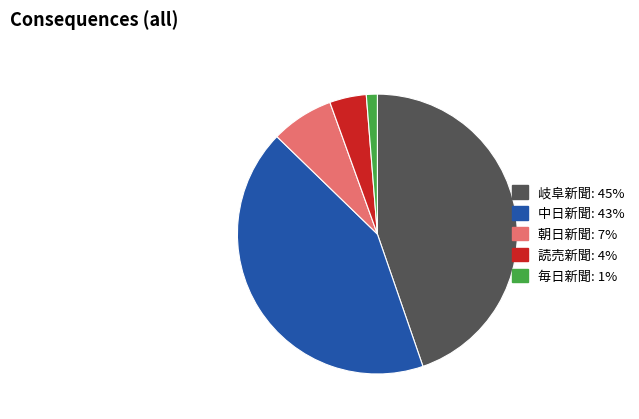

Between 岐阜新聞 and 中日新聞, which is larger?

岐阜新聞